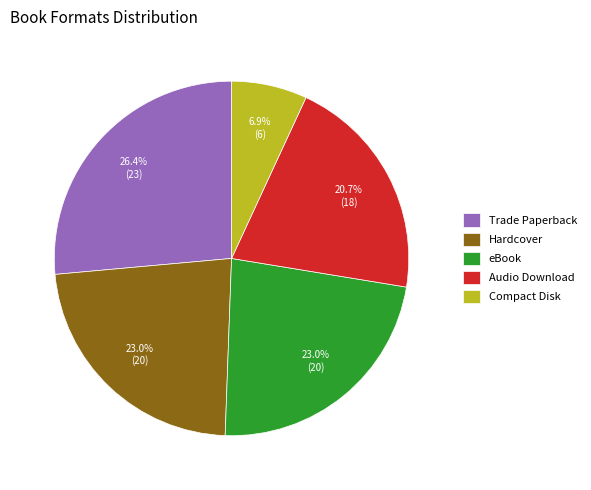

How much of the chart is everything except eBook?

77.0%